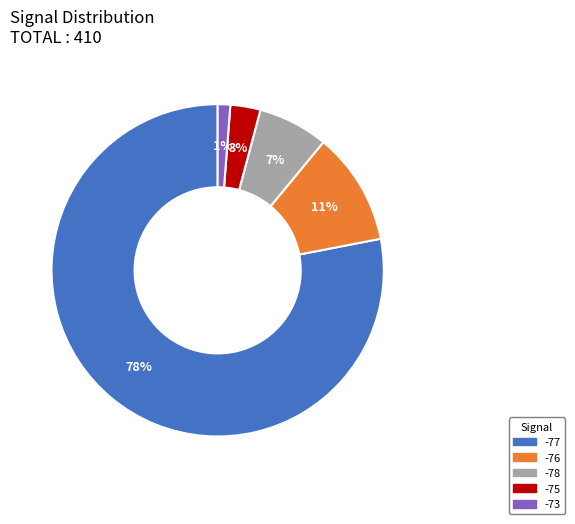

What is the largest slice in the pie chart?

-77